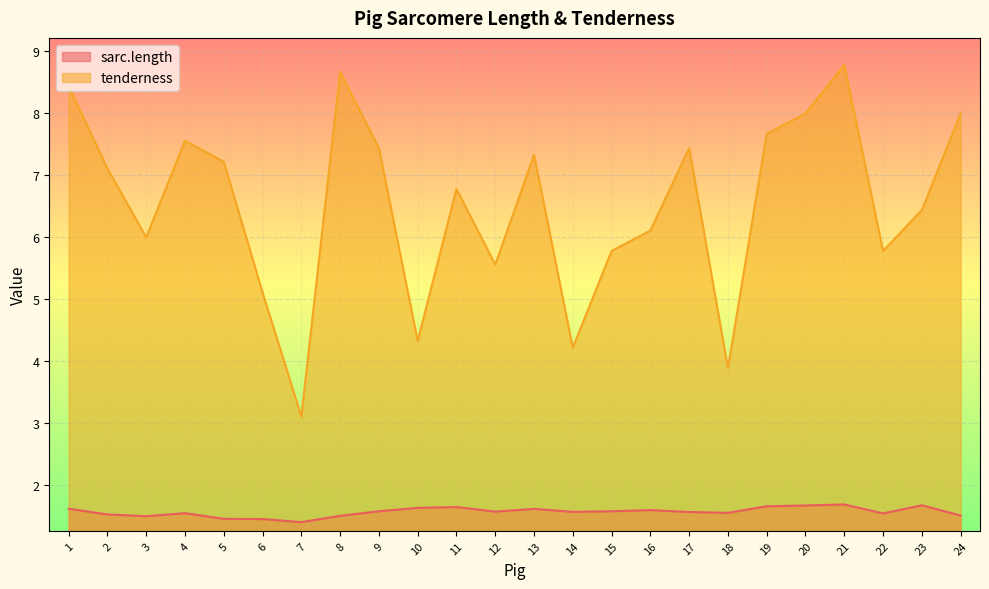

True or false: sarc.length has a value of 1.4 at 7.

True